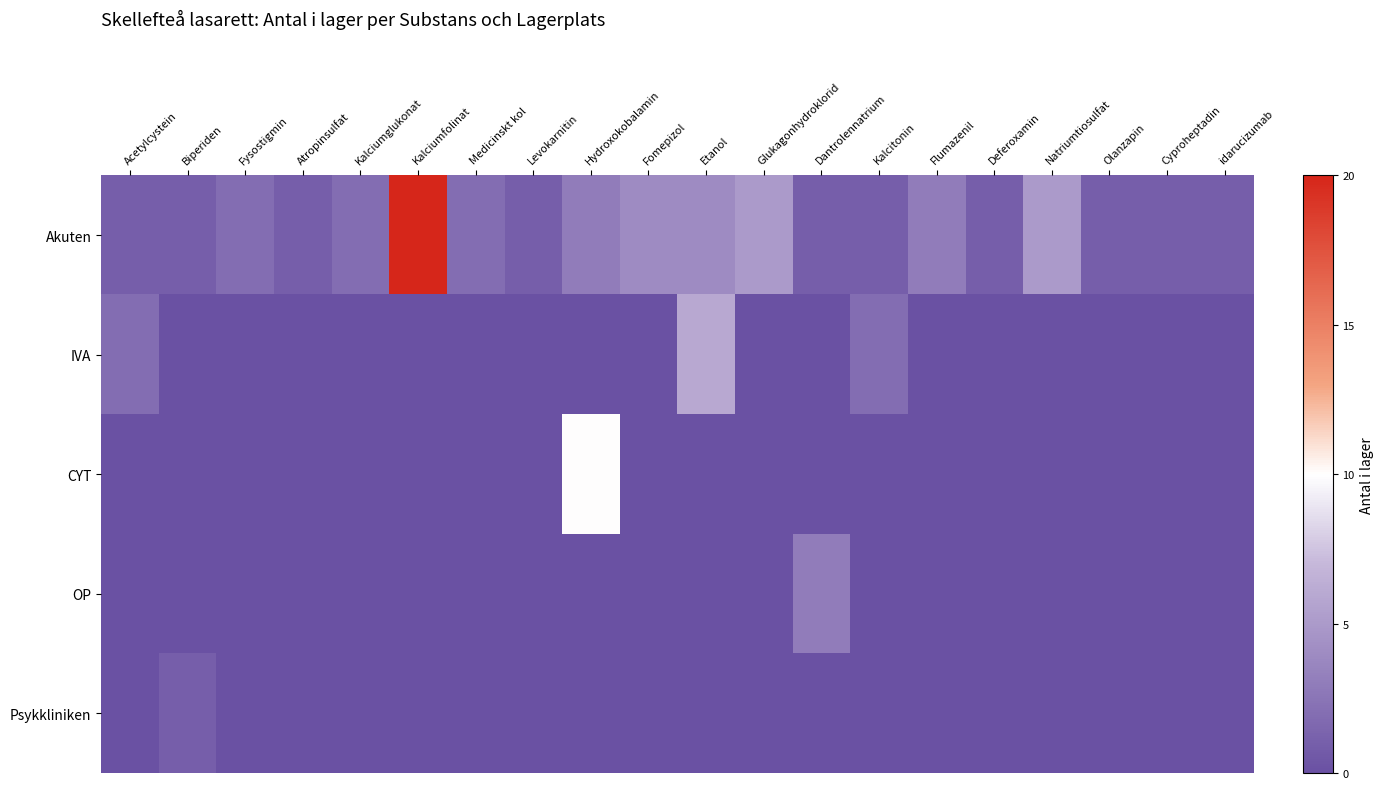

How many data points does each series have?

20